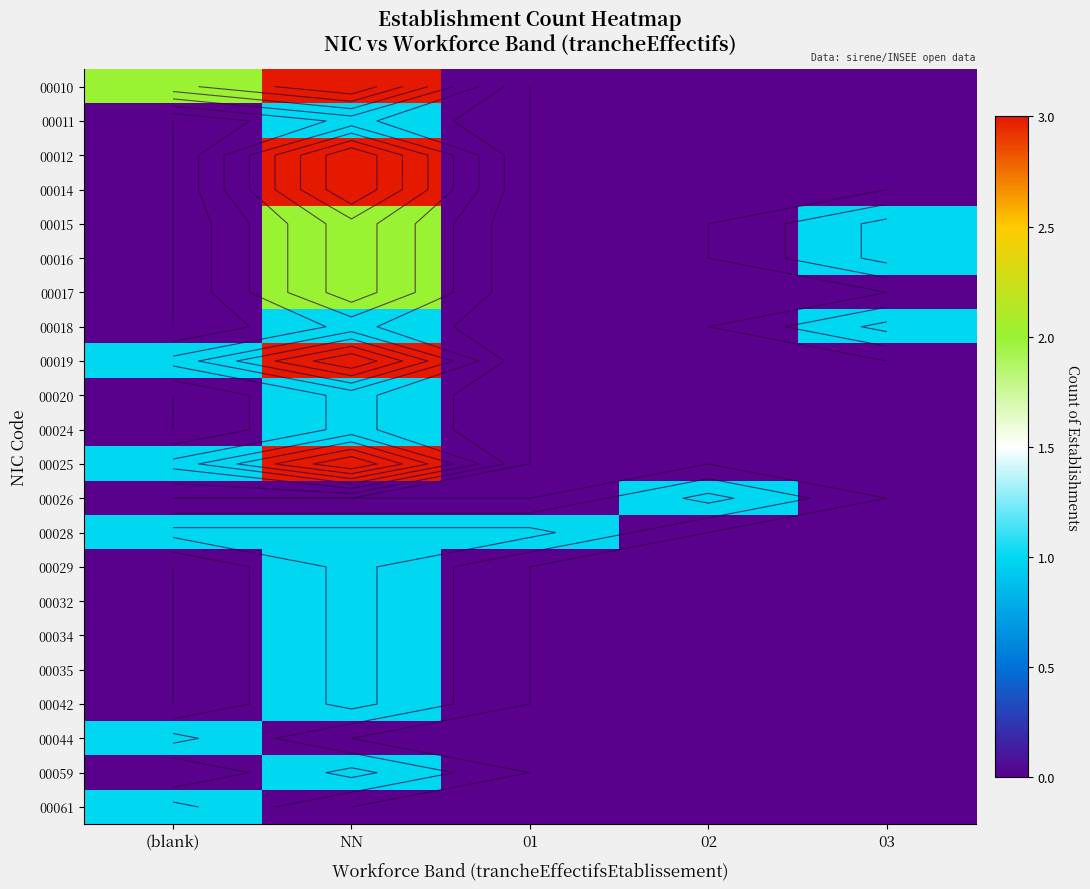

Which category has the lowest value across all series?

01